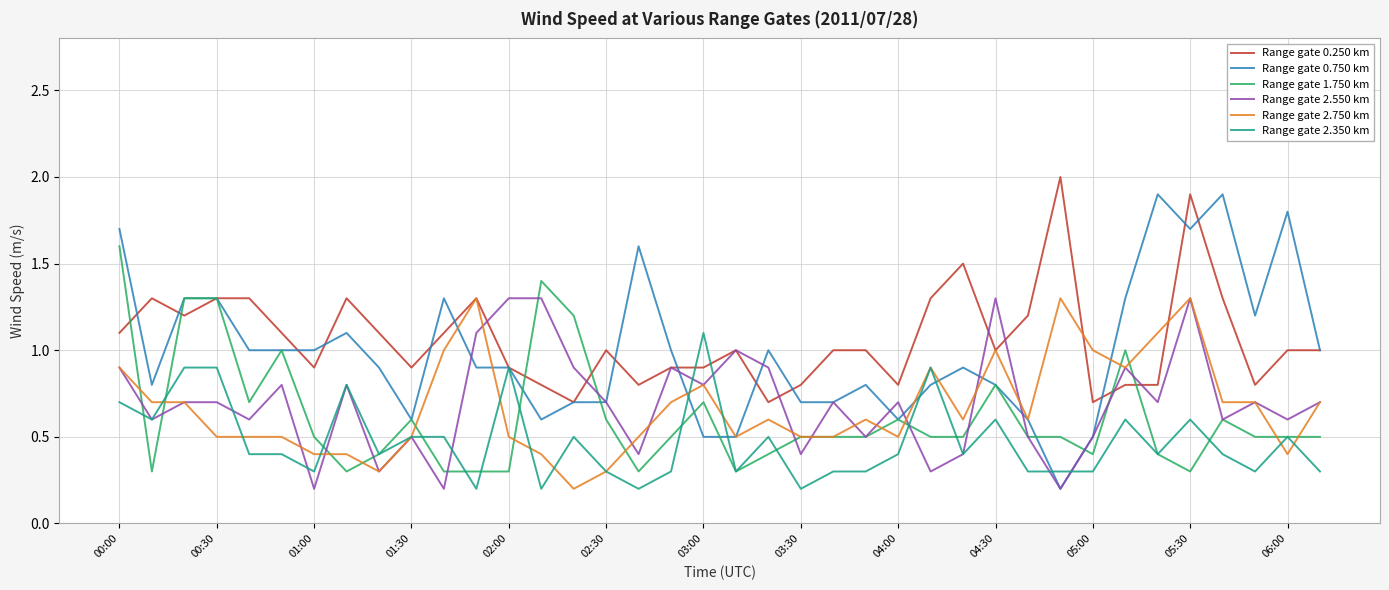

Which series has the widest spread of values?

Range gate 0.750 km